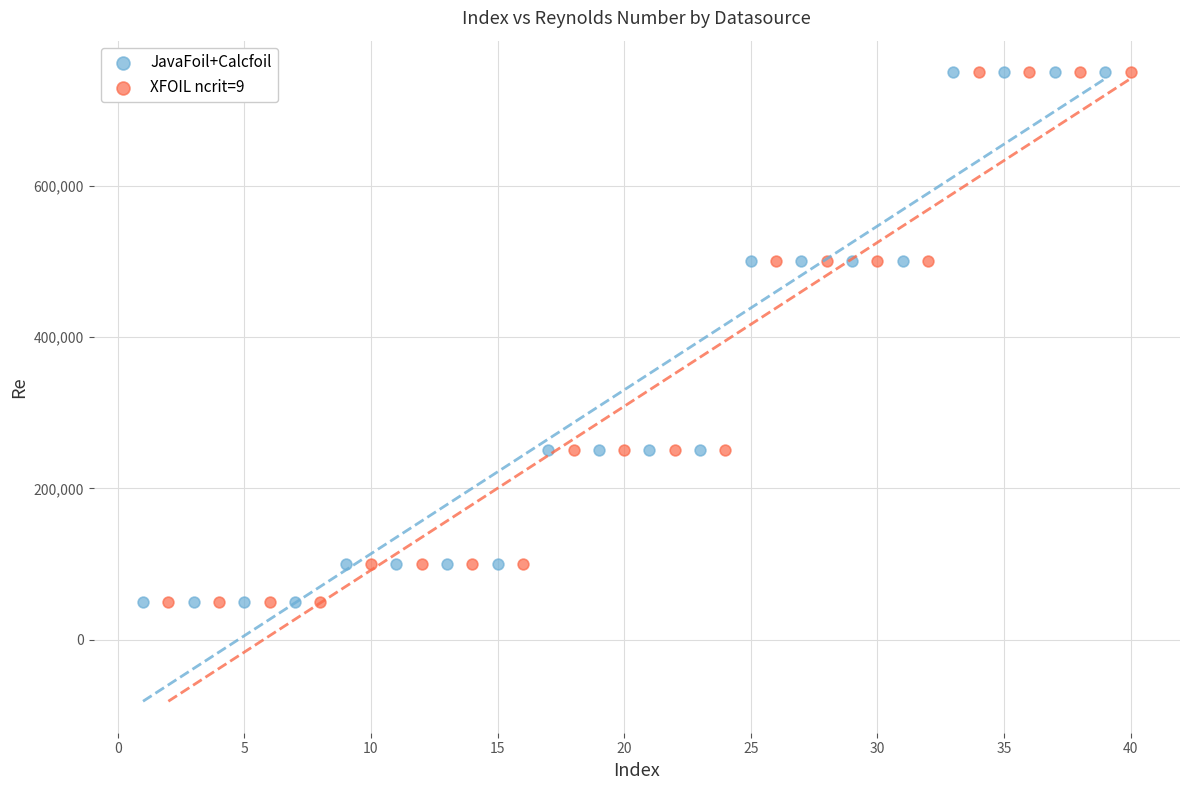

What are all the series names shown in the legend?

JavaFoil+Calcfoil, XFOIL ncrit=9